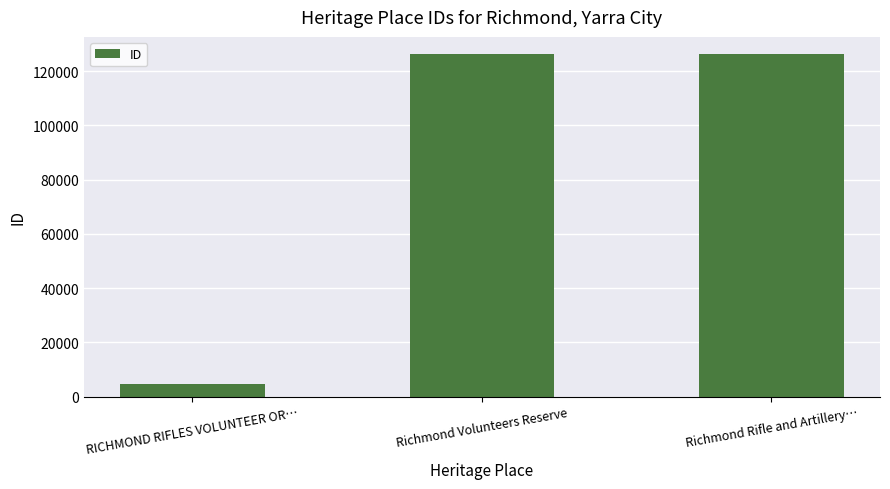

How many series are shown in this chart?

1